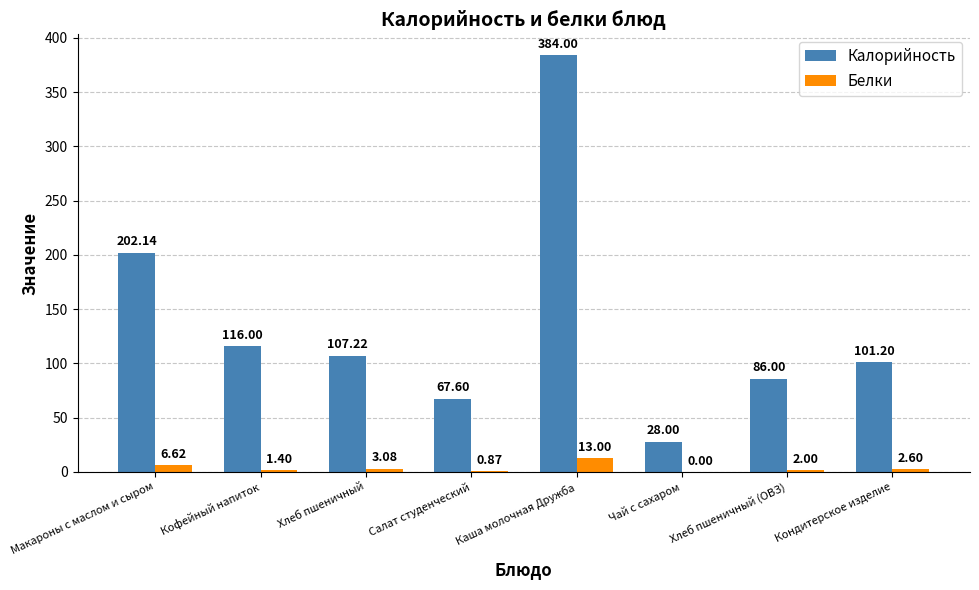

Between Салат студенческий and Кондитерское изделие, which series saw the biggest shift?

Калорийность